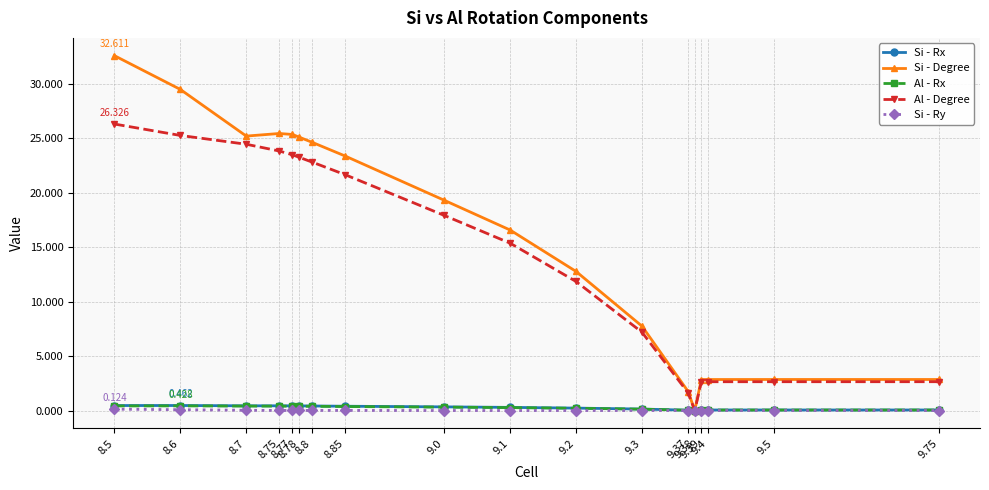

Which category has the lowest value across all series?

9.38